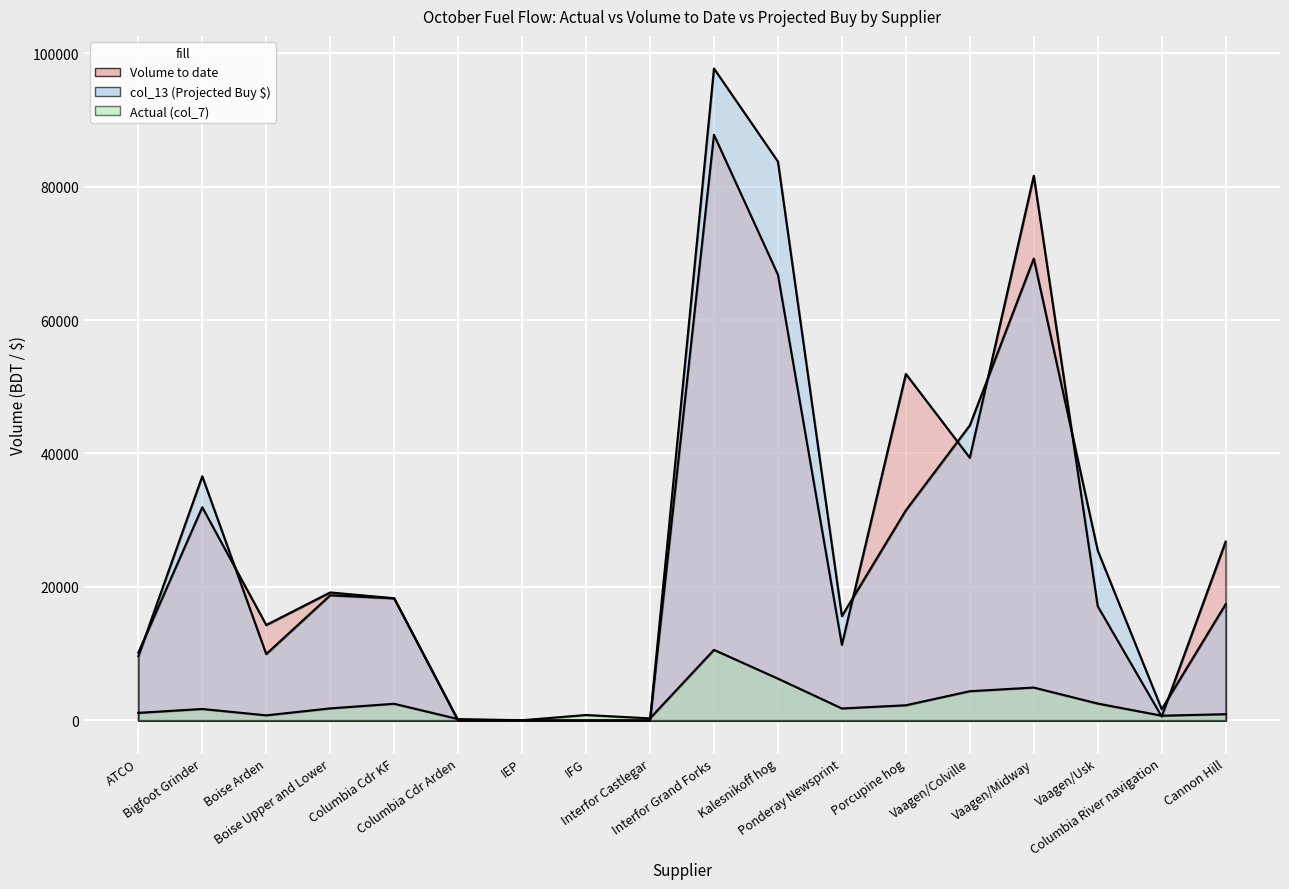

What position from the left is Interfor Castlegar?

9